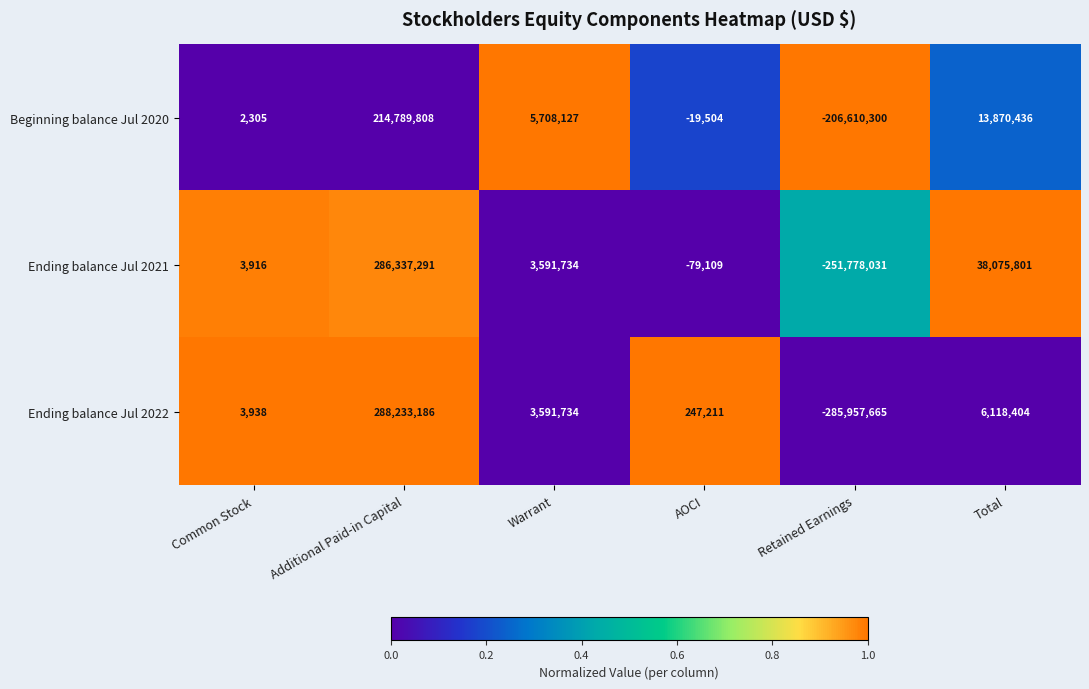

The value of Beginning balance Jul 2020 at Common Stock is 571. True or false?

False